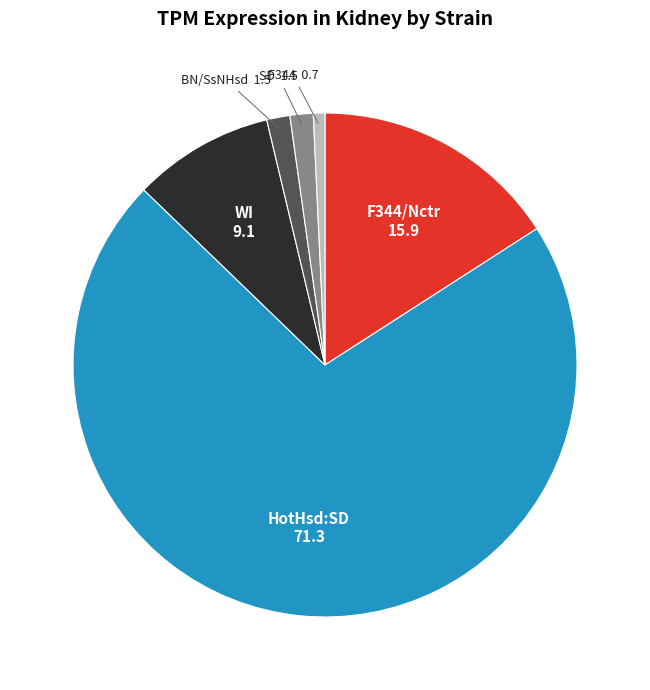

Combined, do SD and F344 account for over 50%?

No